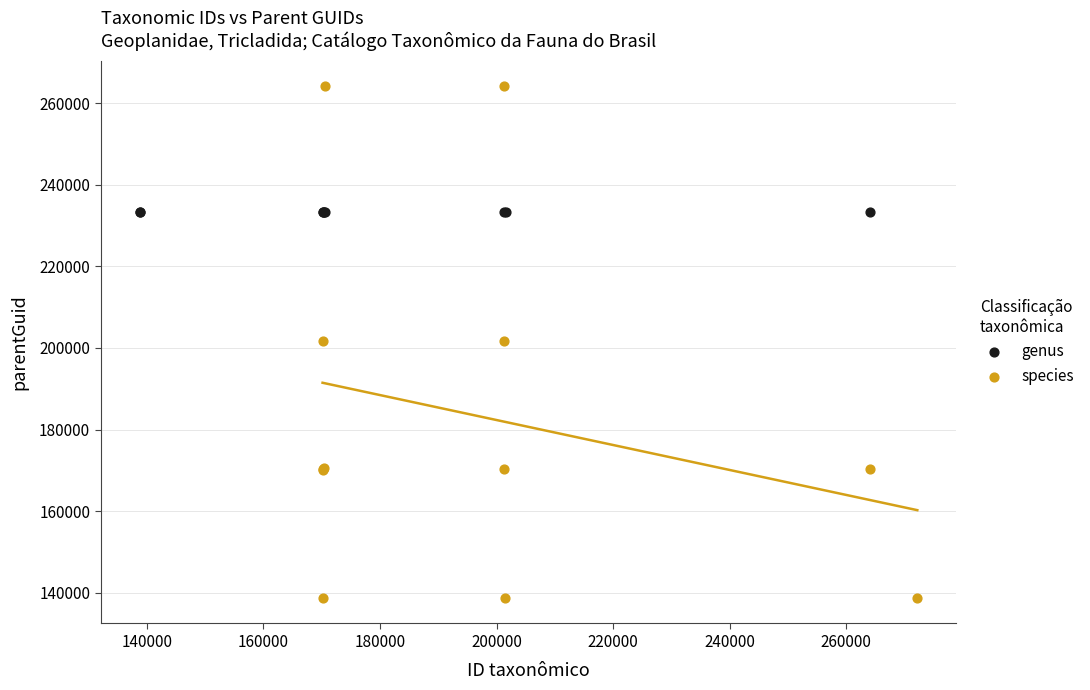

Which series reaches the minimum Y coordinate?

species